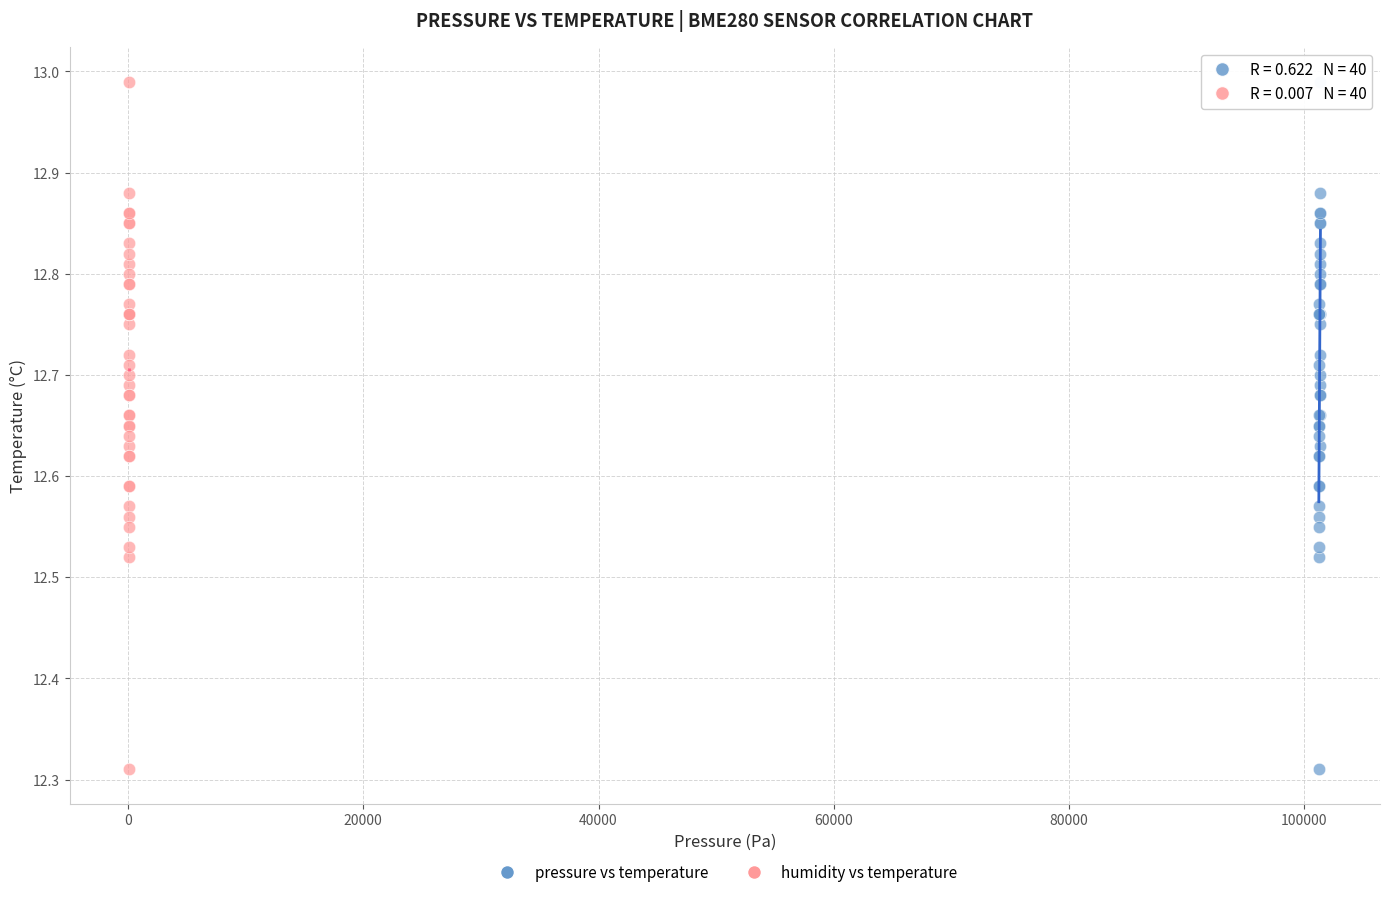

What are all the series names shown in the legend?

pressure vs temperature, humidity vs temperature